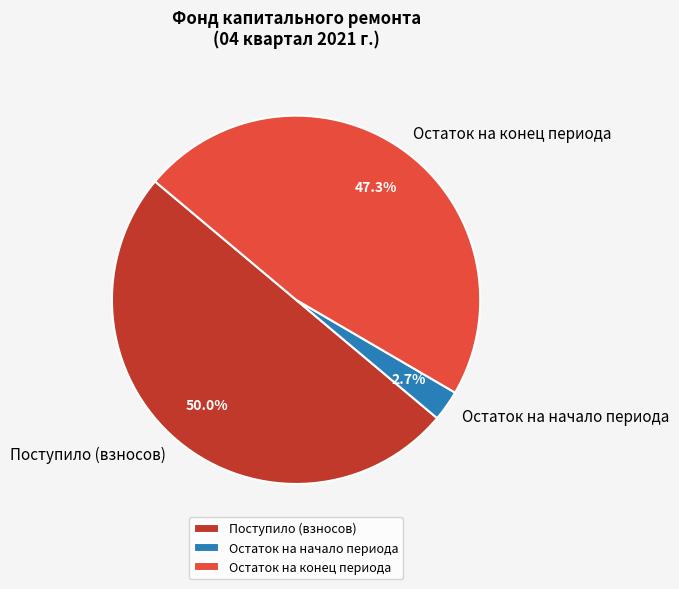

Which category has the biggest portion of the pie?

Поступило (взносов)